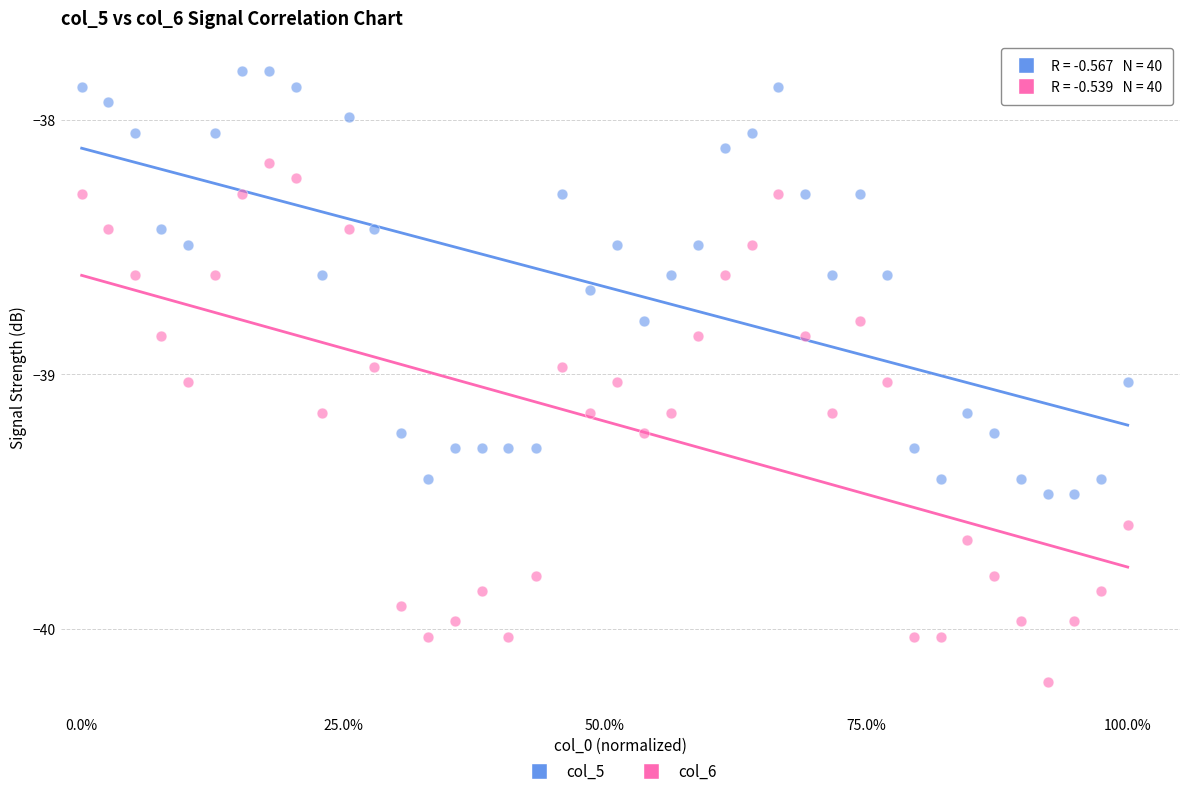

Across all data points, what is the range of X values (max minus min)?

1.0